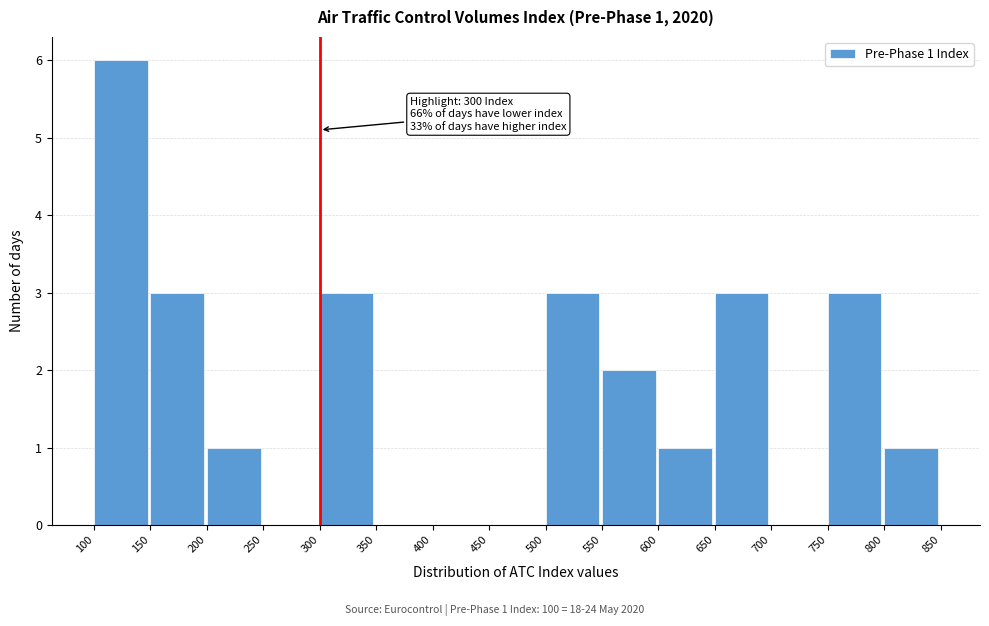

Over which range of the x-axis is the bar tallest?

100 to 150